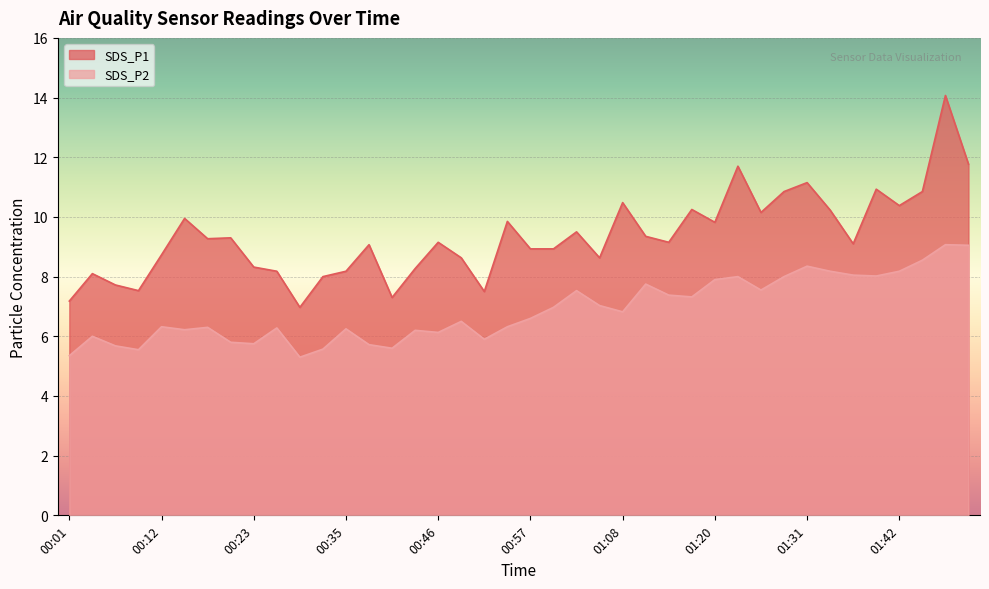

How many lines are shown in the chart?

2